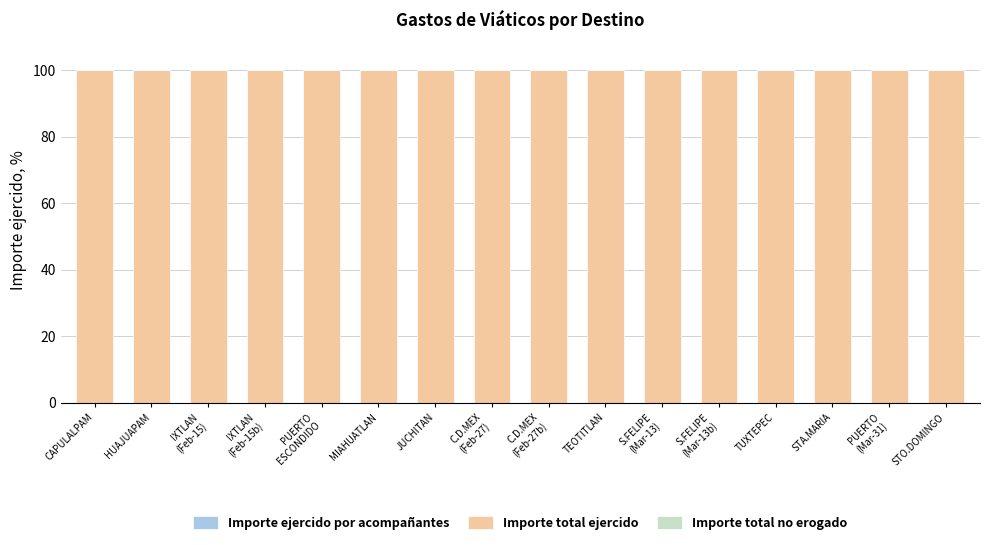

Rank the series by their maximum value, from lowest to highest.

Importe ejercido por acompañantes, Importe total no erogado, Importe total ejercido